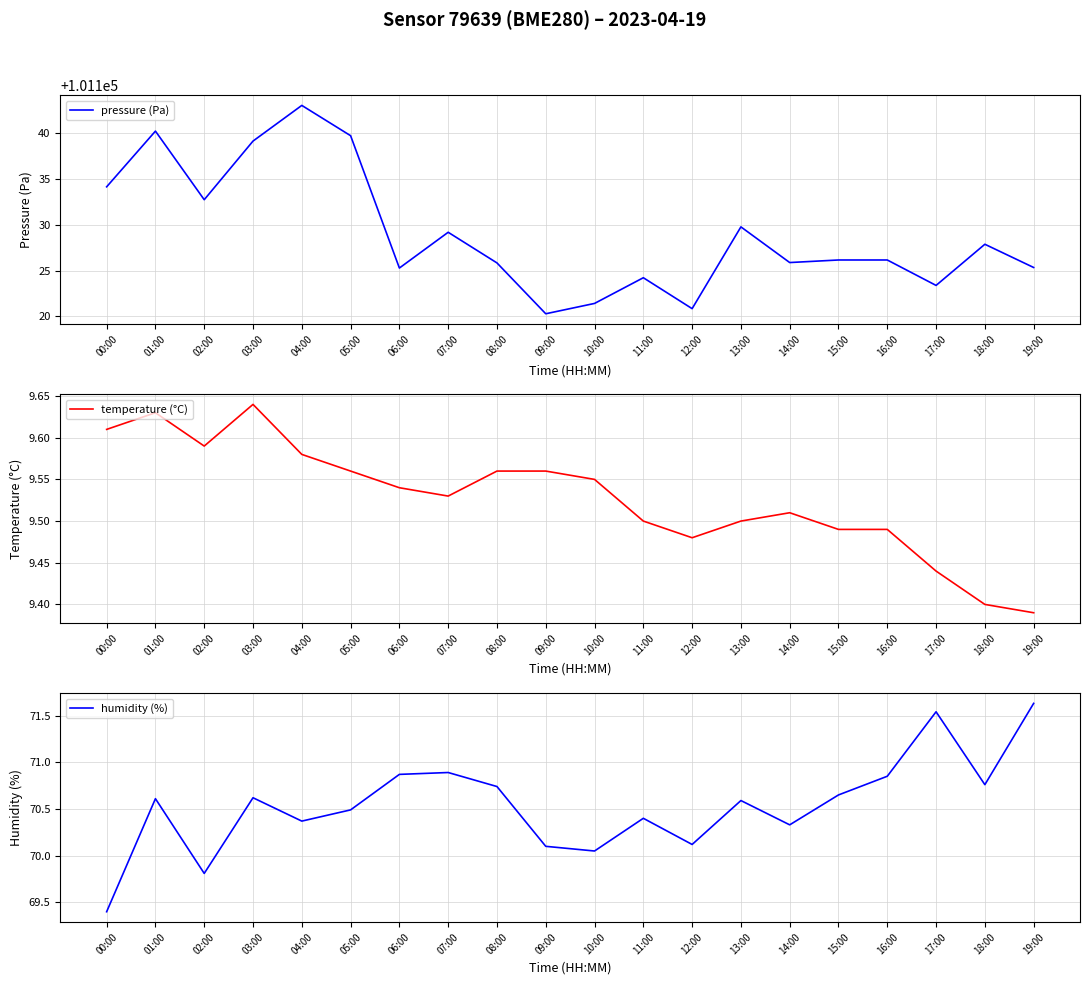

True or false: temperature (°C) and humidity (%) cross at least once.

False